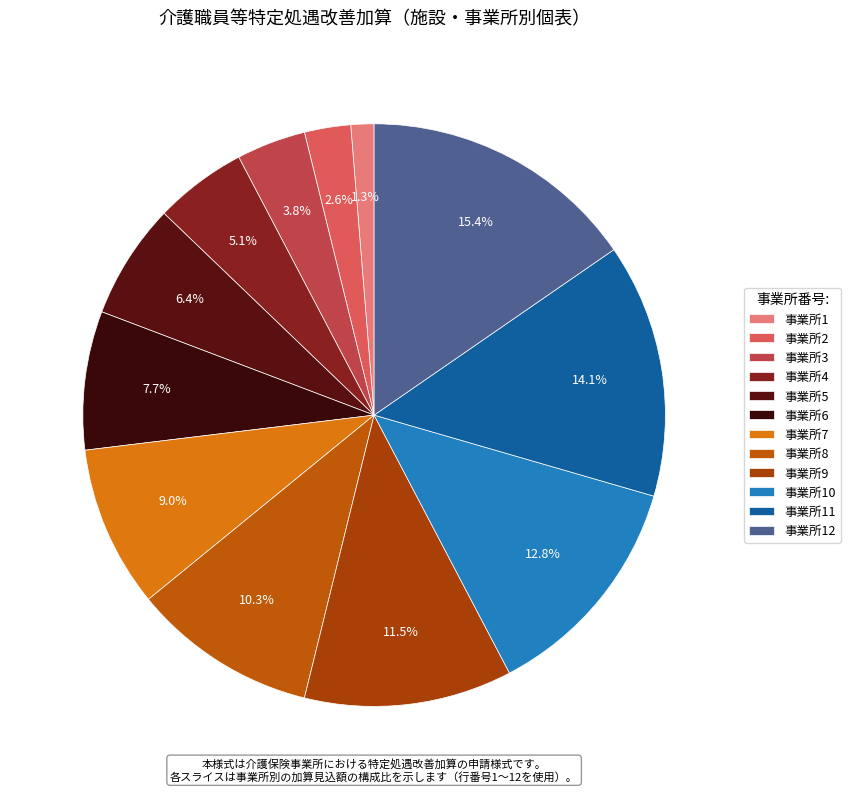

Is there a majority slice in this chart?

No